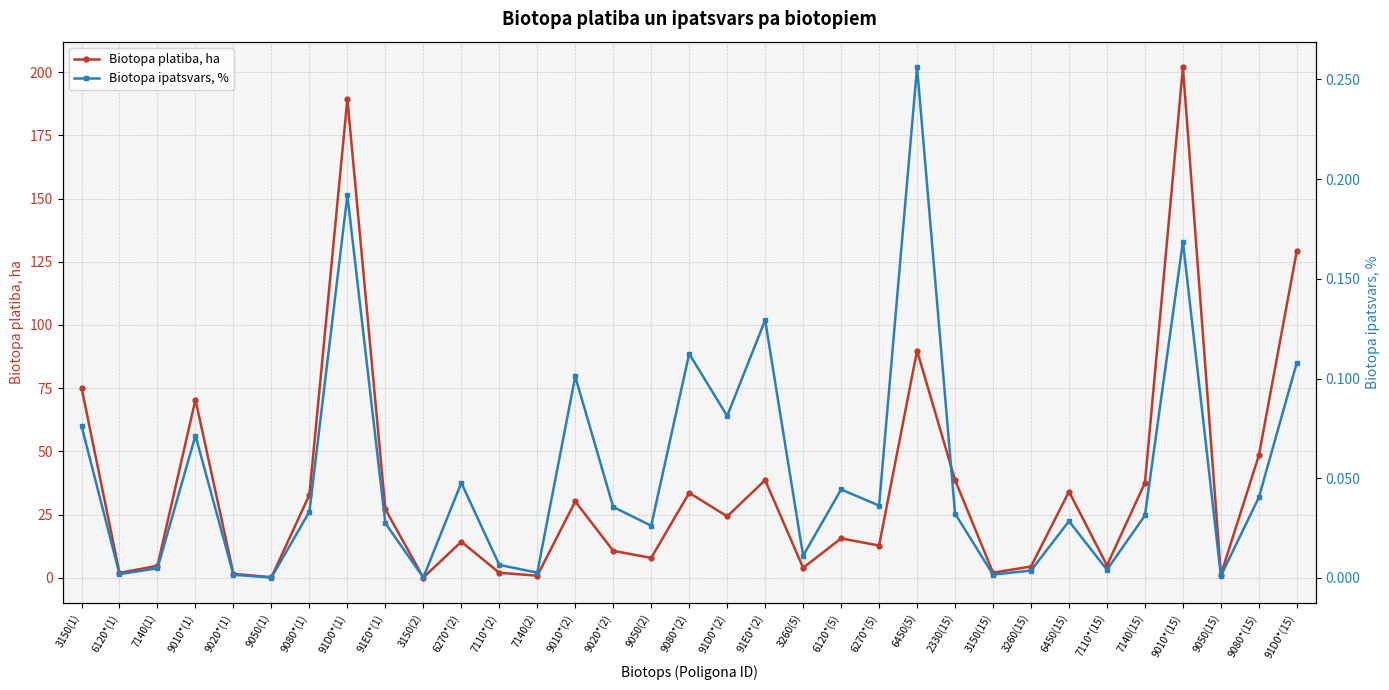

What is the maximum value for Biotopa ipatsvars, %?

0.3